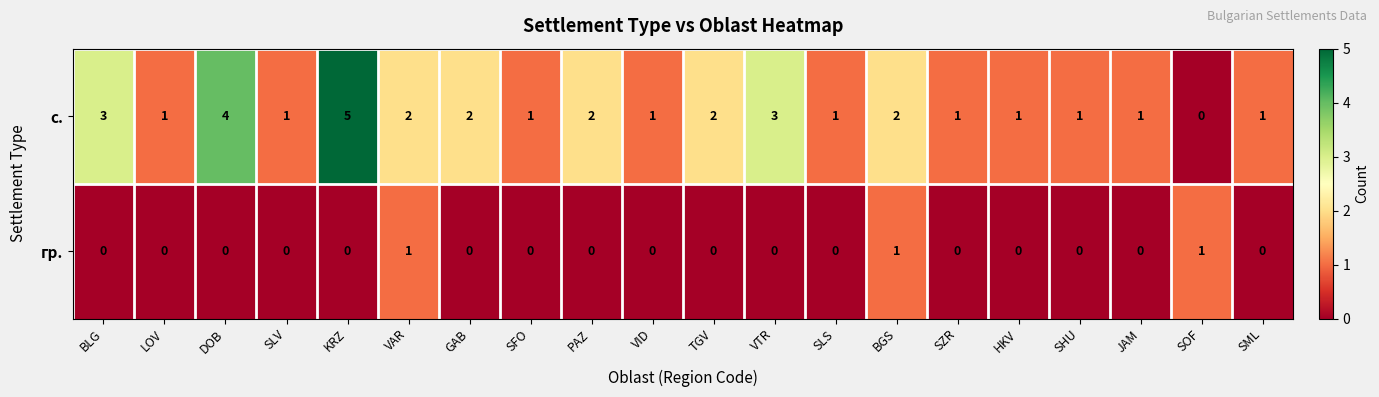

What is the difference between the highest and lowest values at TGV?

2